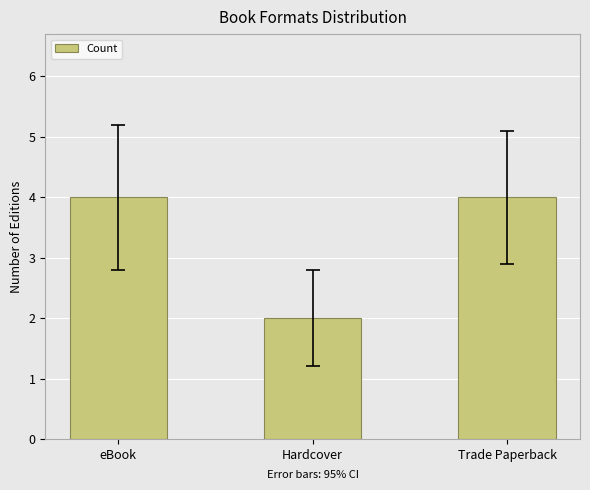

What is the value of the 3rd bar from the left?

4